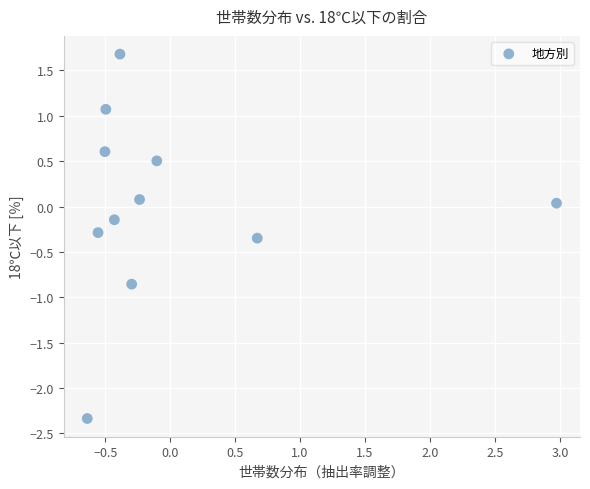

What is the range of X values (max minus min)?

3.6